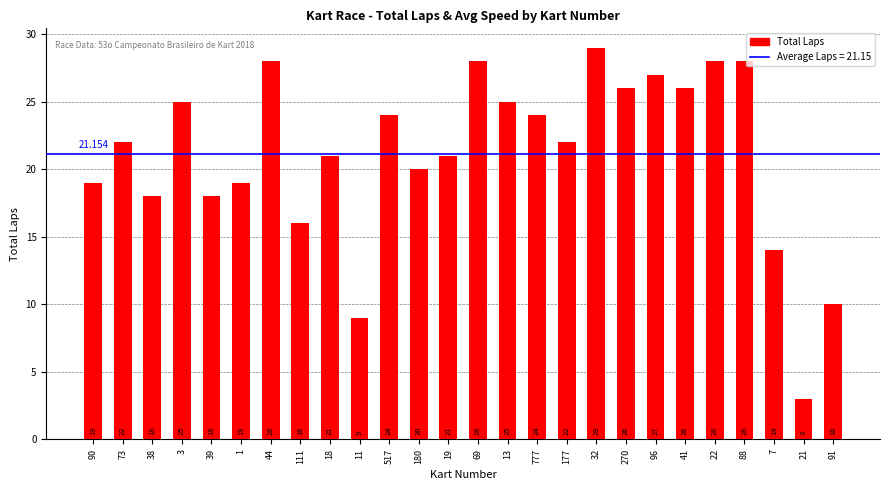

What value does the data have at 32, to the nearest 10?

30